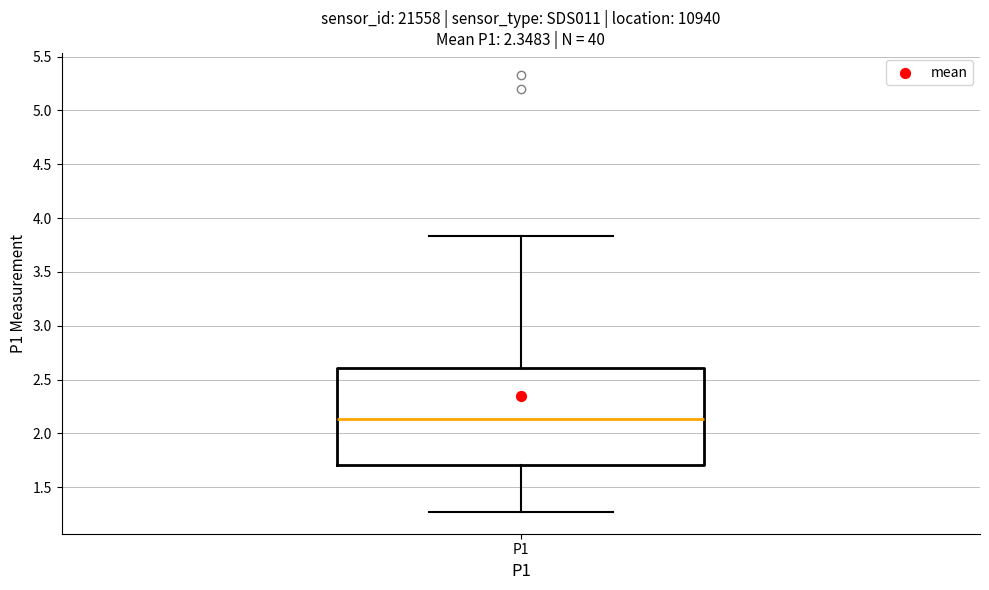

Transcribe this box plot: give where the median line is, the range the box spans, and where the two whiskers end, as read against the y-axis. The values are not printed on the chart, so give them approximately, as read against the axis.

median 2.15, box 1.70 to 2.60, whiskers 1.25 to 3.85